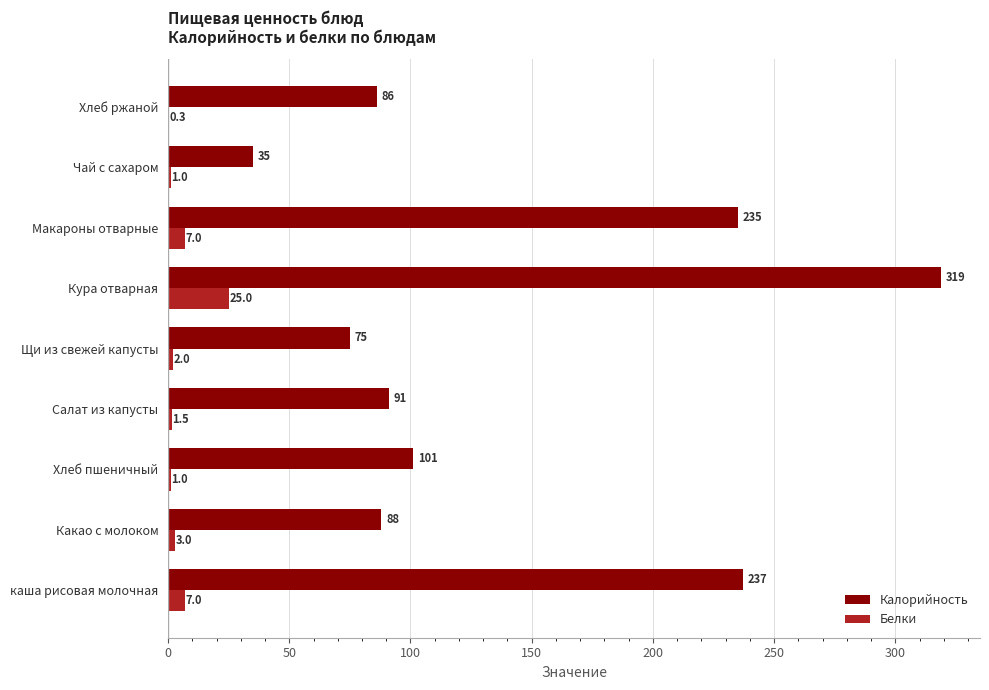

Which series has the largest total across all categories?

Калорийность